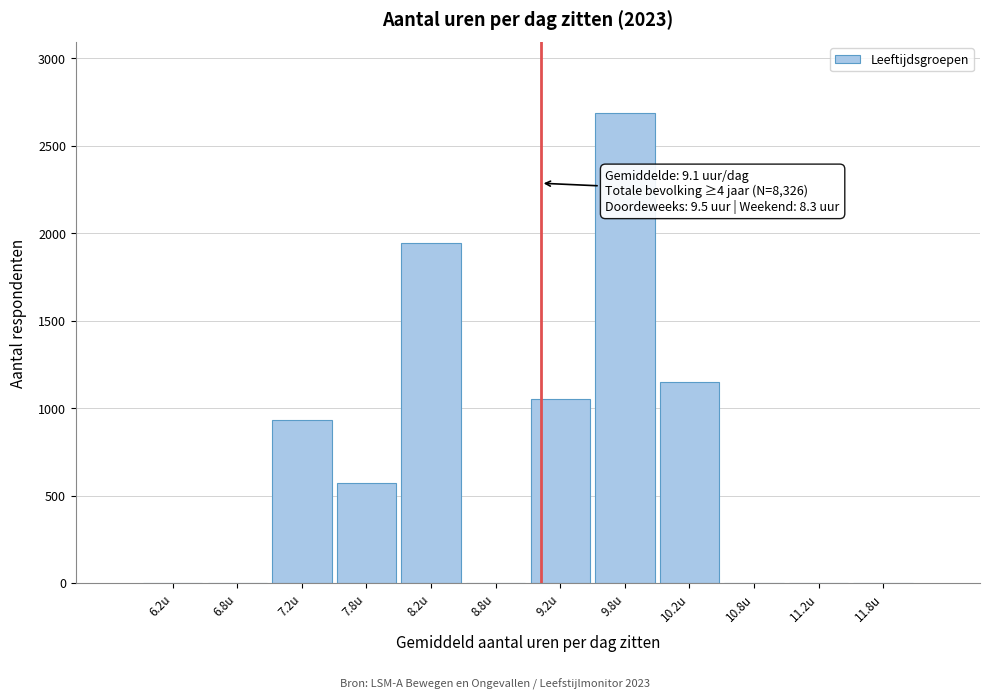

Reading left to right, list all the values displayed in this chart.

6.2u=0	6.8u=0	7.2u=929	7.8u=572	8.2u=1942	8.8u=0	9.2u=1049	9.8u=2688	10.2u=1146	10.8u=0	11.2u=0	11.8u=0